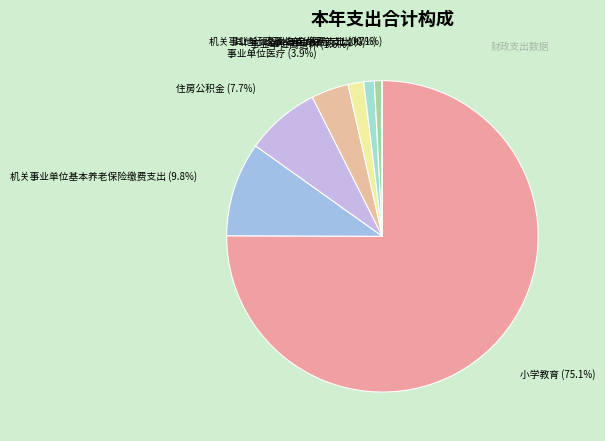

Is it true that 事业单位离退休 is 2% of the pie?

True